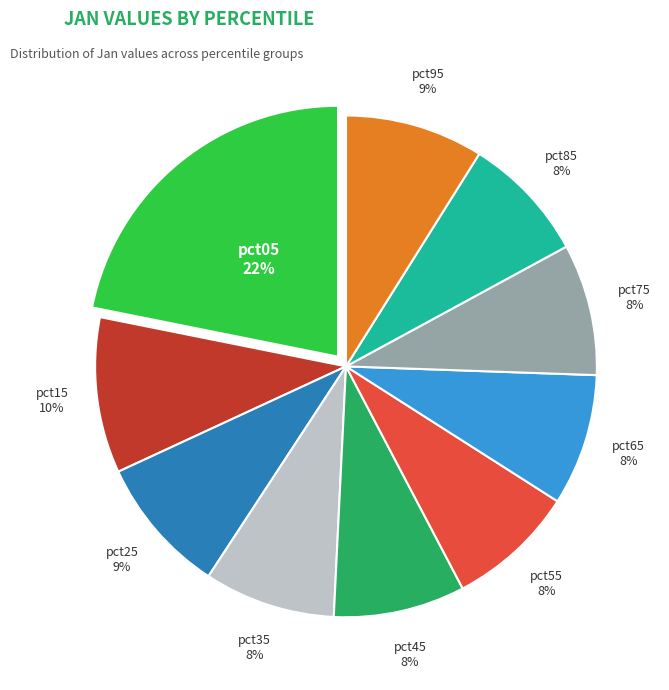

Combined, do pct15 and pct85 account for over 50%?

No